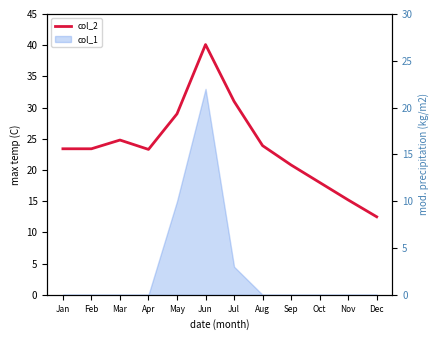

Read the value at Jun.

40.1